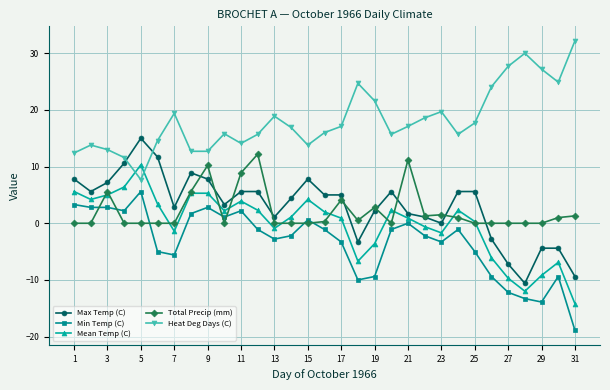

What is the minimum value shown in the chart?

-18.9